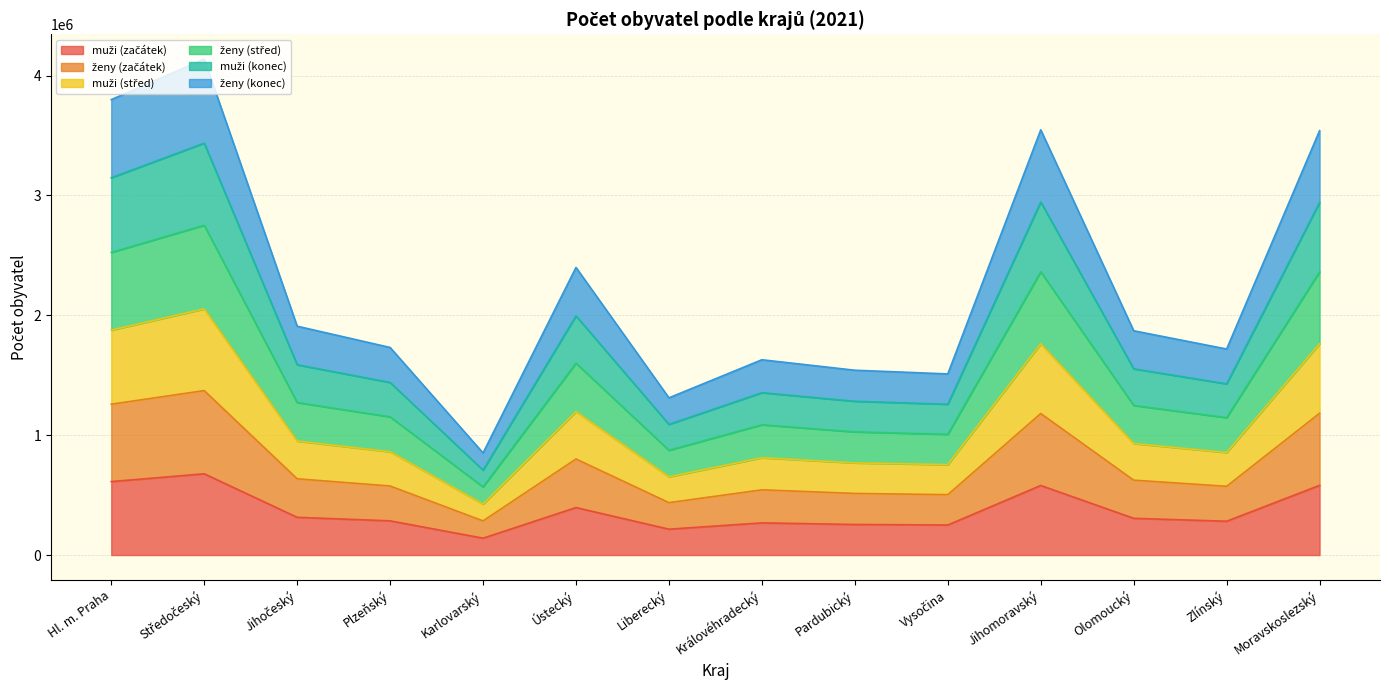

The ženy (střed) series shows 1565807 at Ústecký. True or false?

False